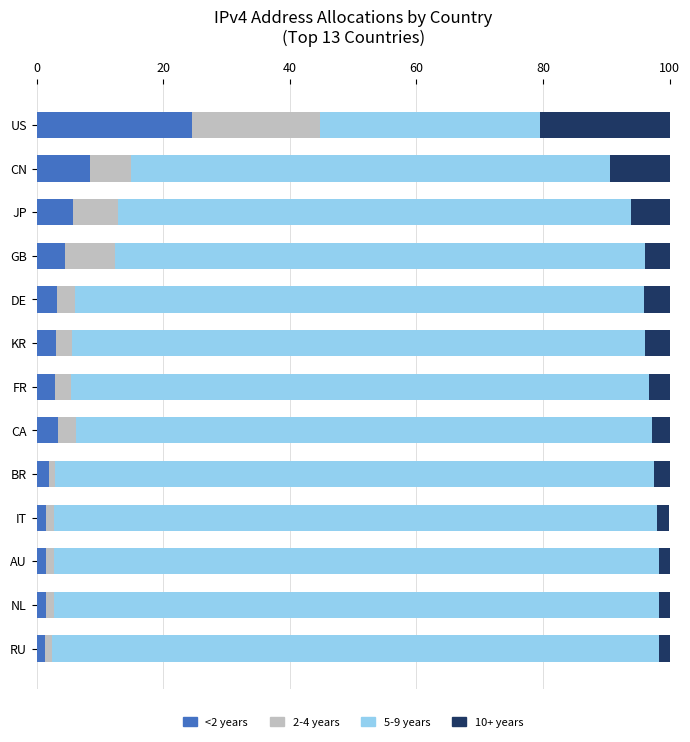

What is the maximum value for <2 years?

24.6